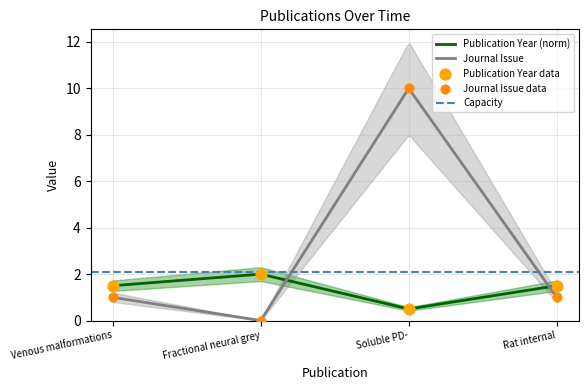

Which series reaches the maximum Y coordinate?

Journal Issue